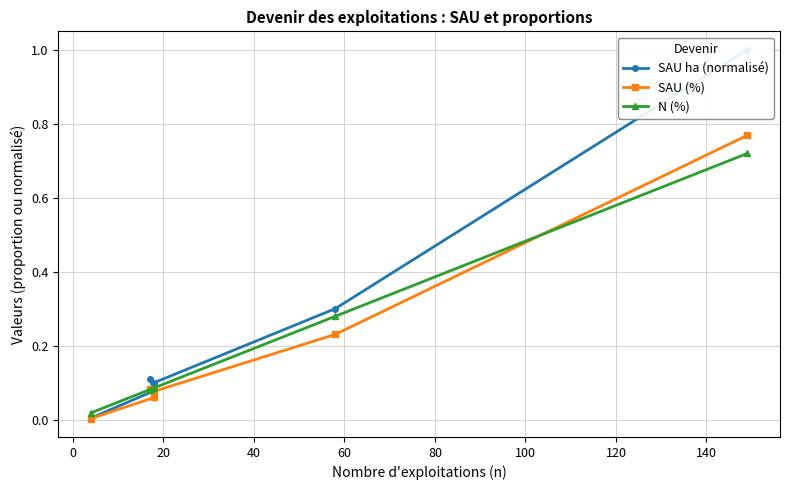

True or false: SAU ha (normalisé) has a value of 0.0 at 80.

False